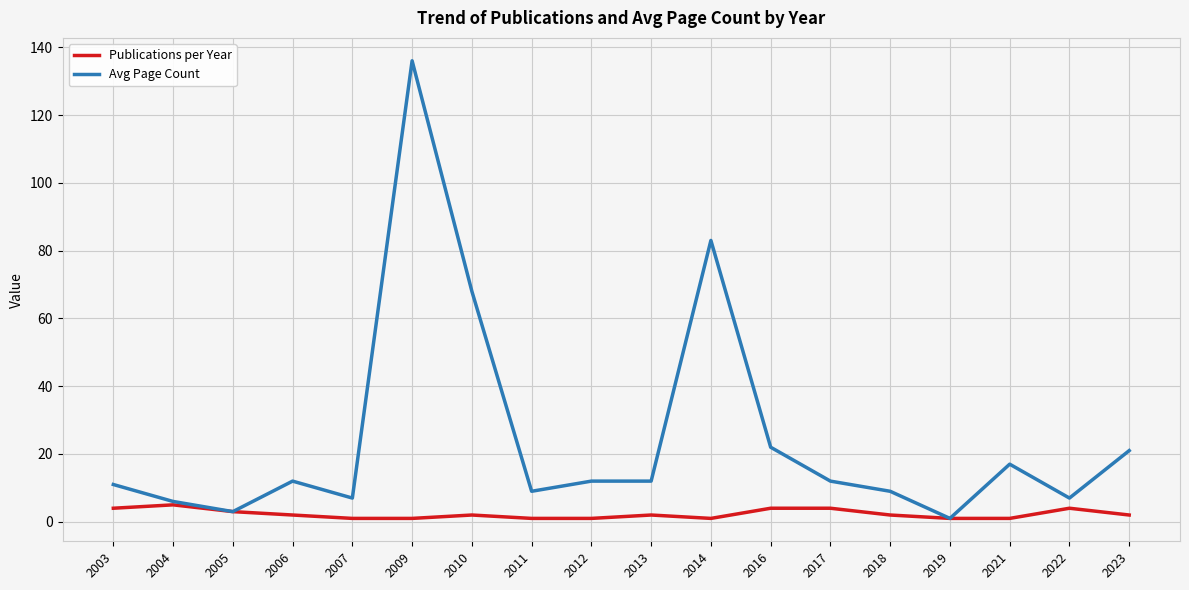

At how many categories does at least one series exceed 34?

3